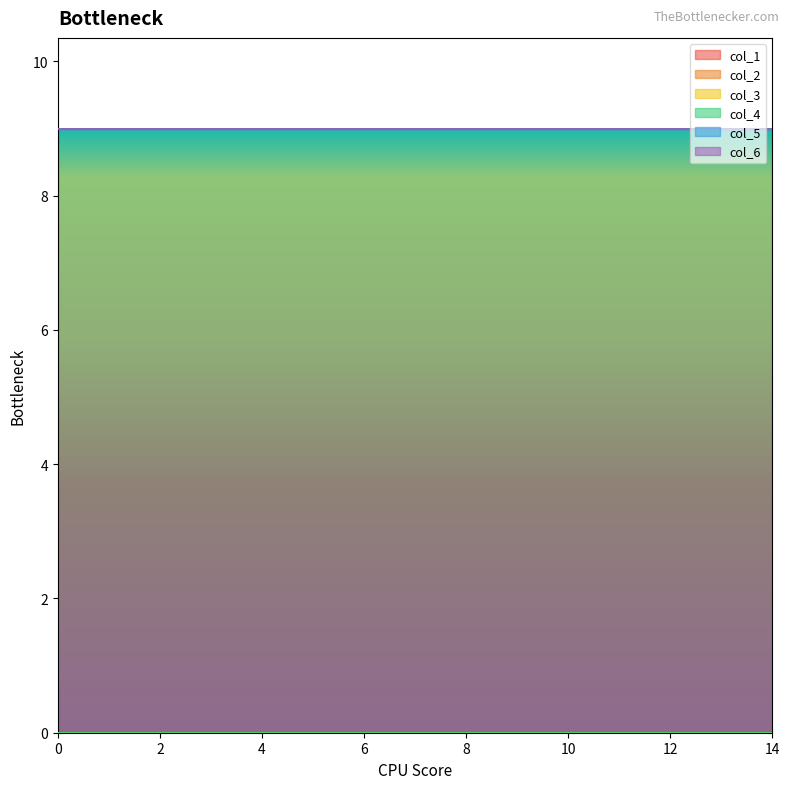

At 11, list the series in order from smallest to largest.

col_1, col_2, col_3, col_4, col_6, col_5